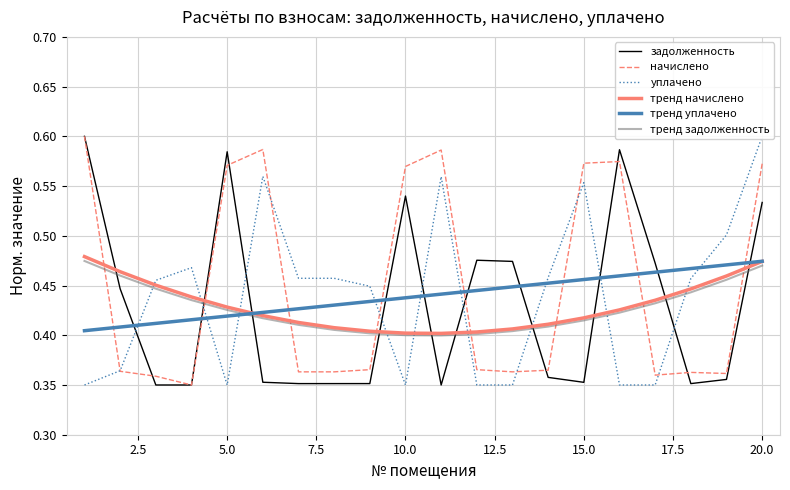

True or false: уплачено and тренд начислено intersect in this chart.

True